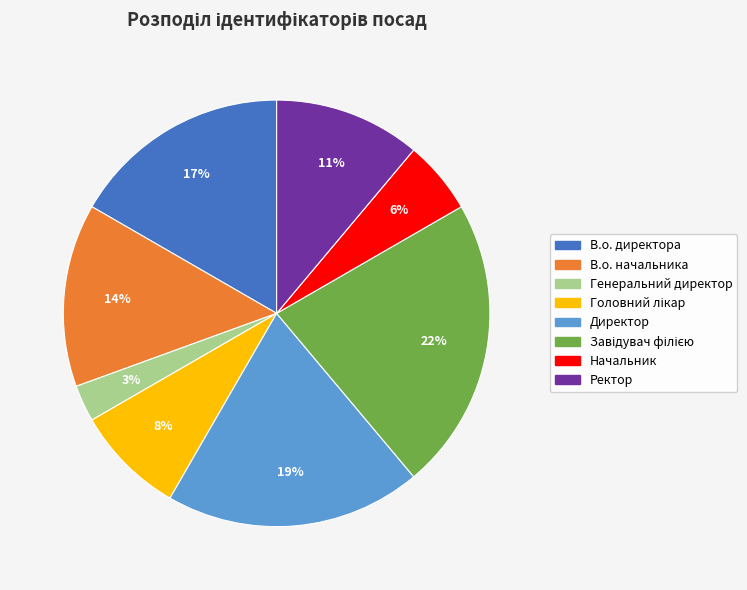

Between Начальник and Ректор, which is larger?

Ректор